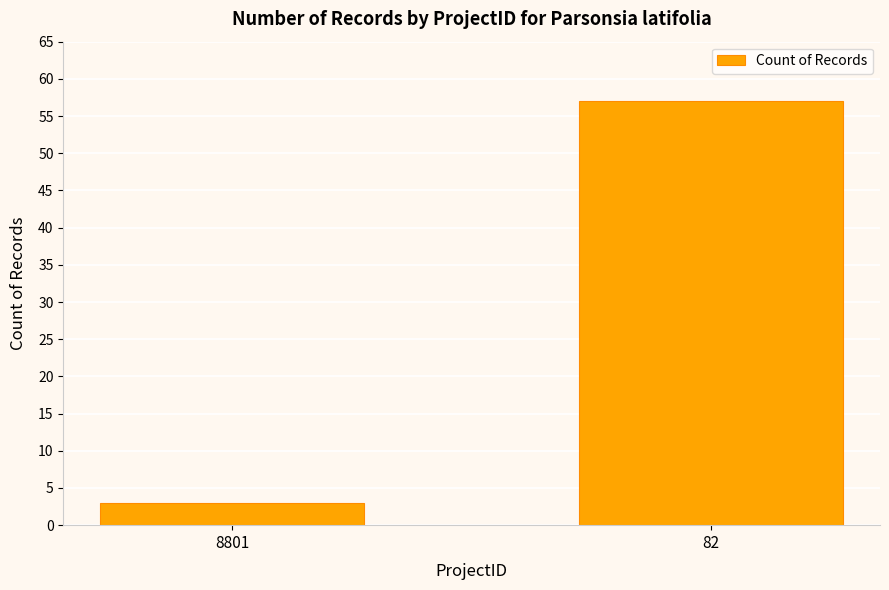

What is the value of the 2nd bar from the left?

57